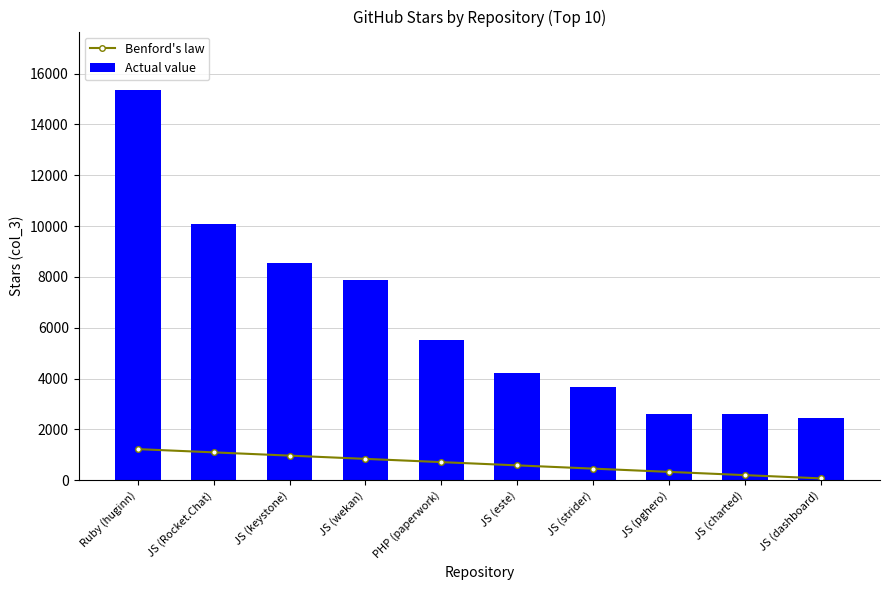

What is the sum of all Benford's law values?

6523.3